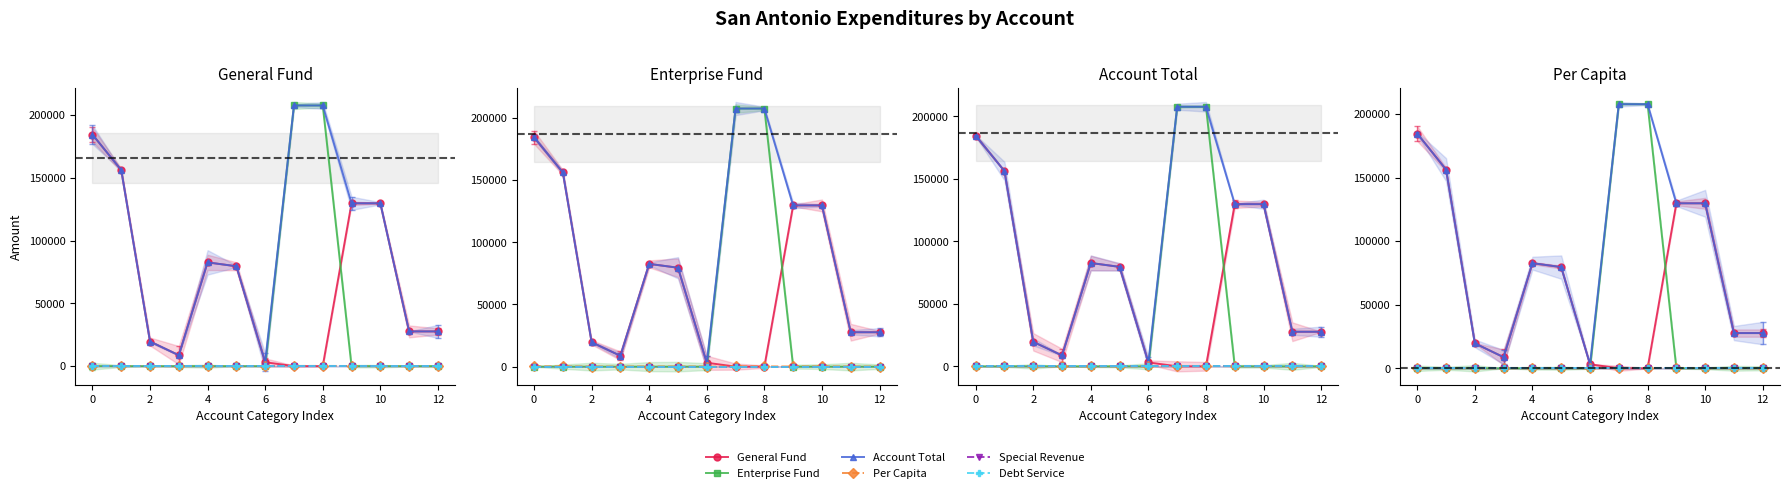

What is the difference between the maximum and minimum values in the Enterprise Fund series?

207636.0